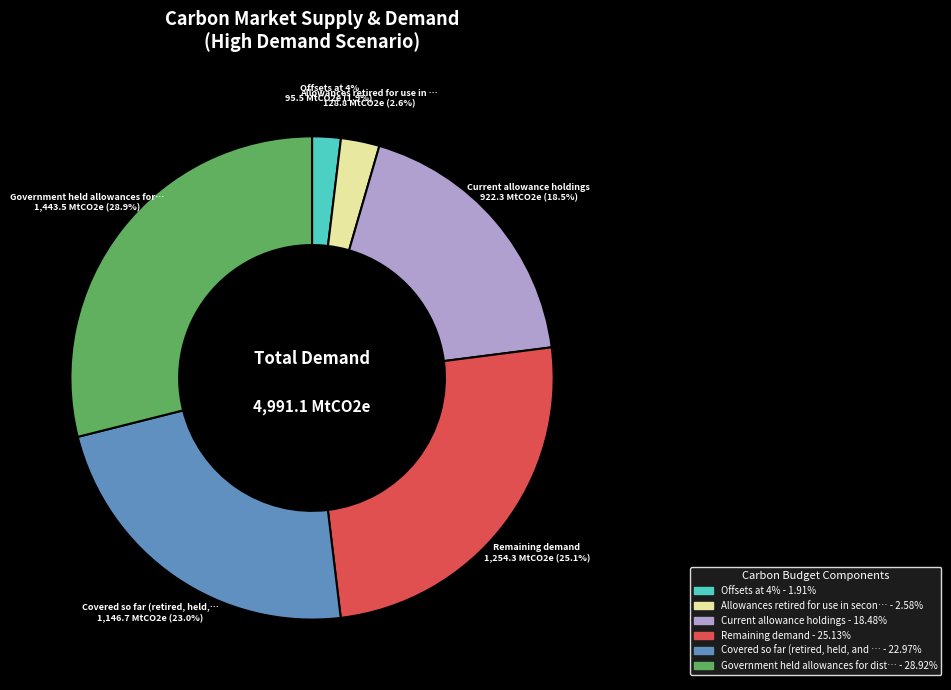

To the nearest percent, what is the difference between the largest and smallest slice percentages?

27%